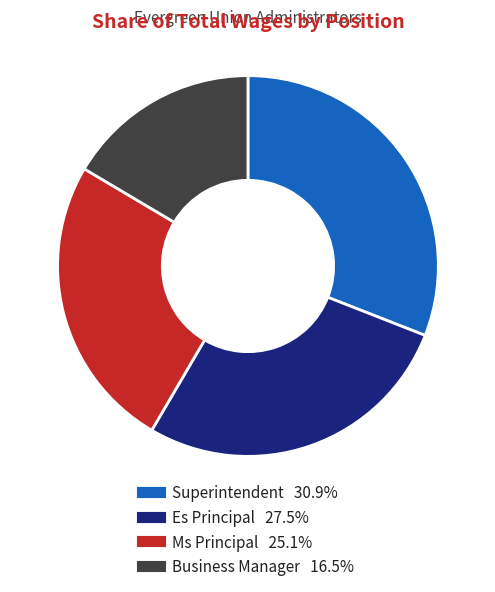

Which has a higher value, Ms Principal or Business Manager?

Ms Principal